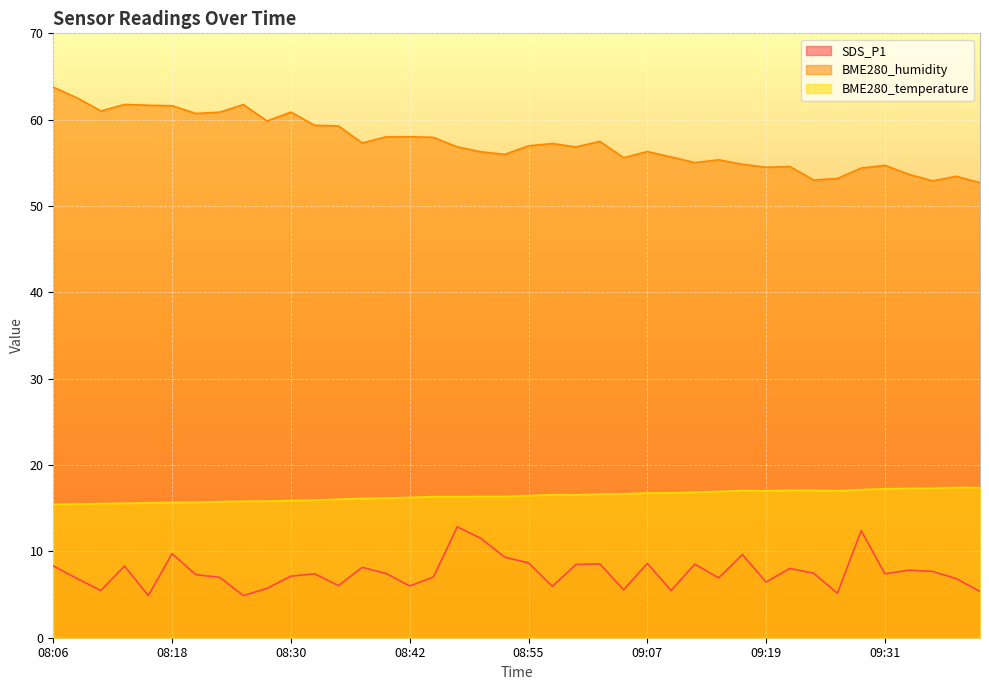

What value does the SDS_P1 series have at 08:18?

9.7